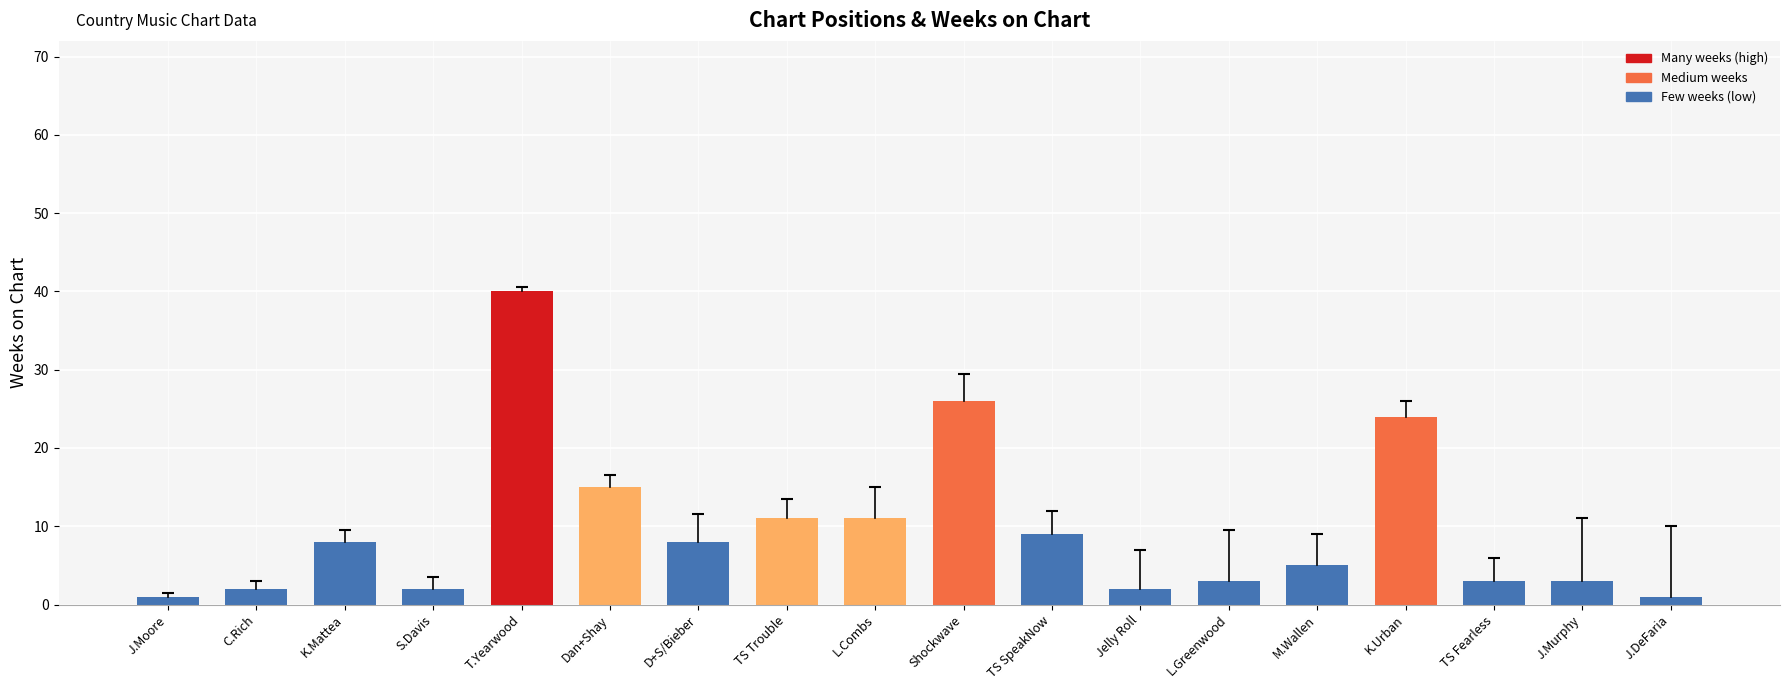

What is the change in value from S.Davis to Shockwave?

+24